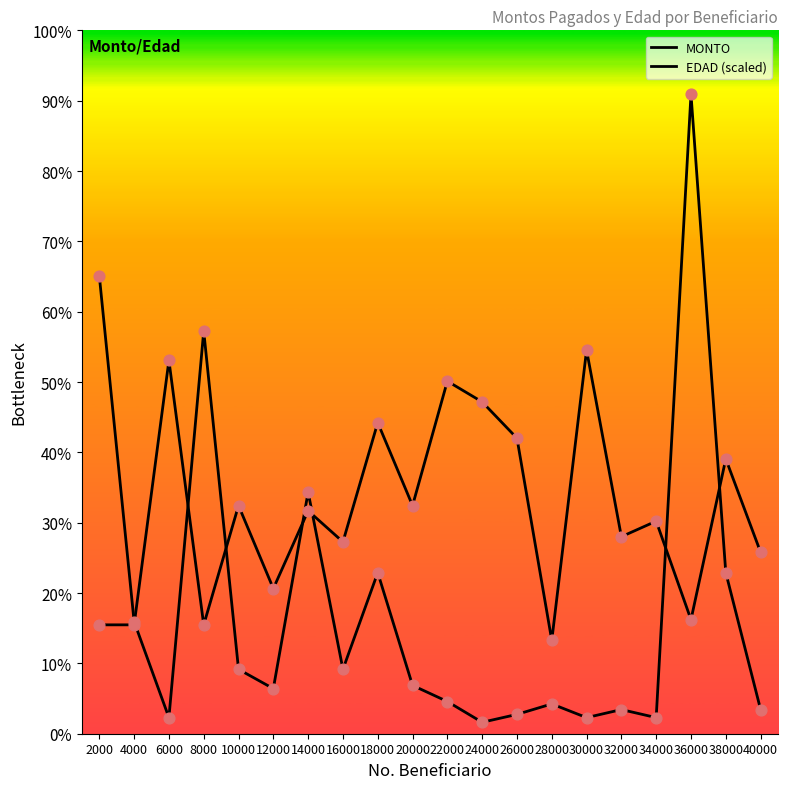

Is this an area chart (filled region under the line)?

No